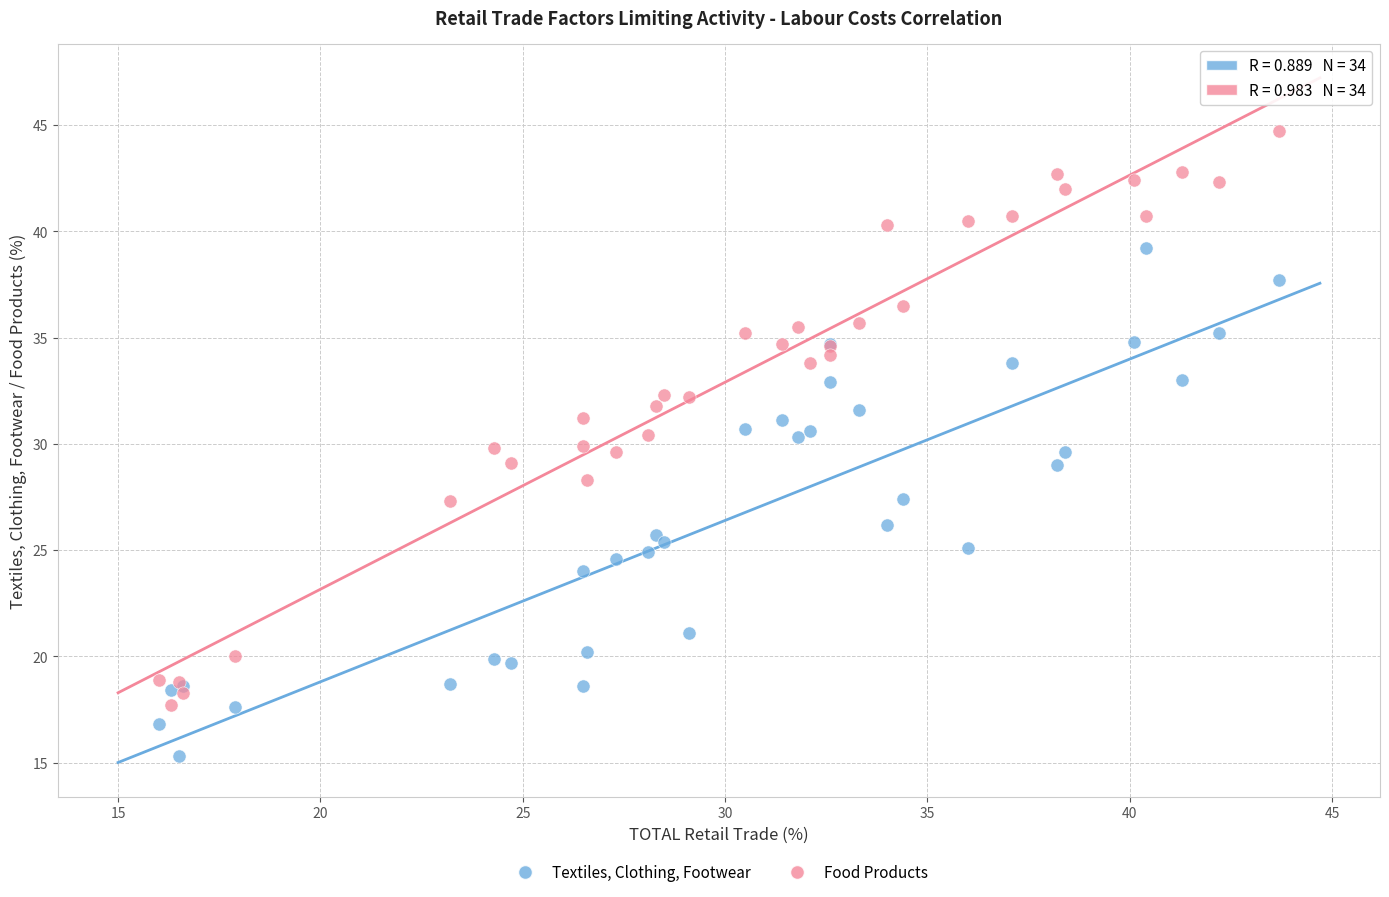

Which series has the largest Y range (max minus min)?

Food Products